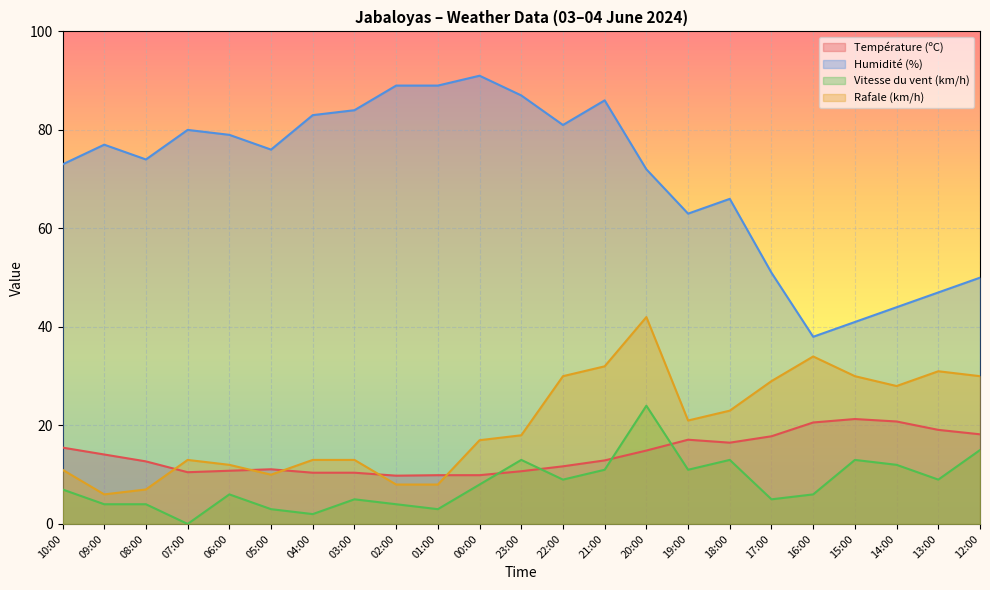

What is the label of the 3rd point from the right?

14:00